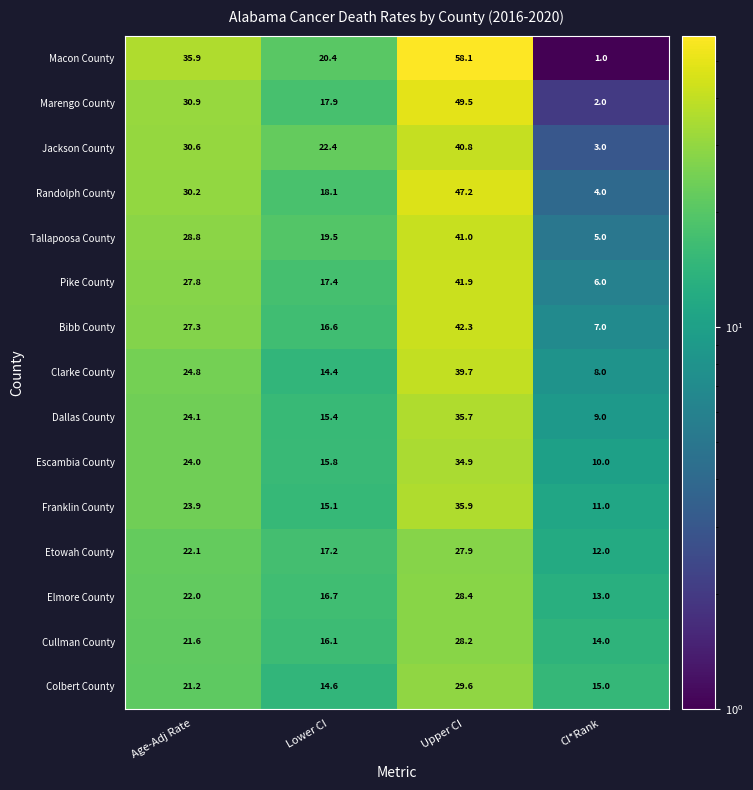

What is the difference between the maximum and second lowest values in the Macon County series?

37.7